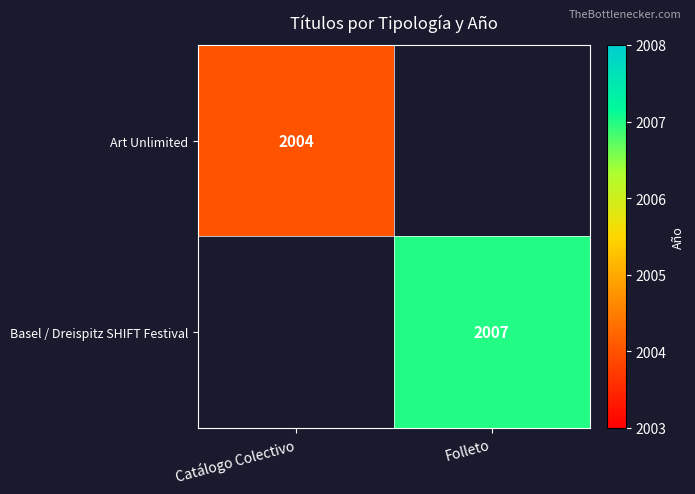

What is the minimum value shown in the chart?

2004.0